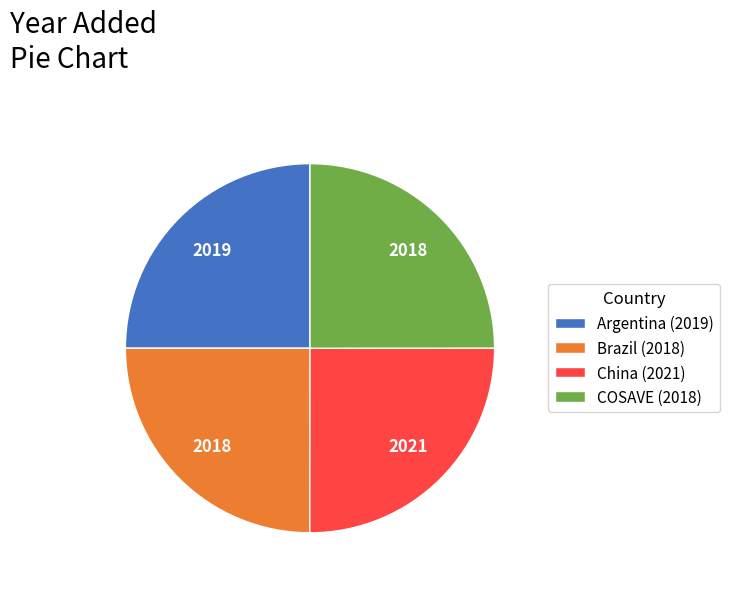

Is Brazil (2018) the majority of the pie?

No